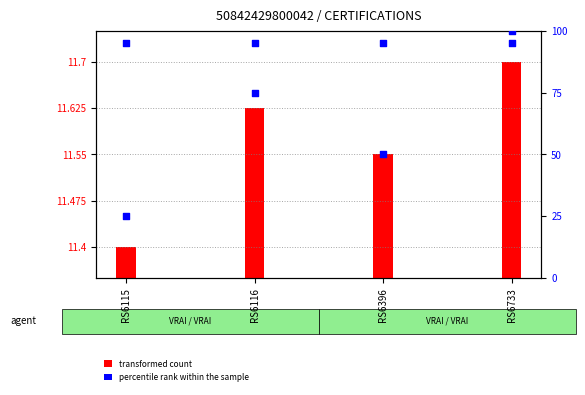

Which has a higher value, RS6115 or RS6733?

RS6733